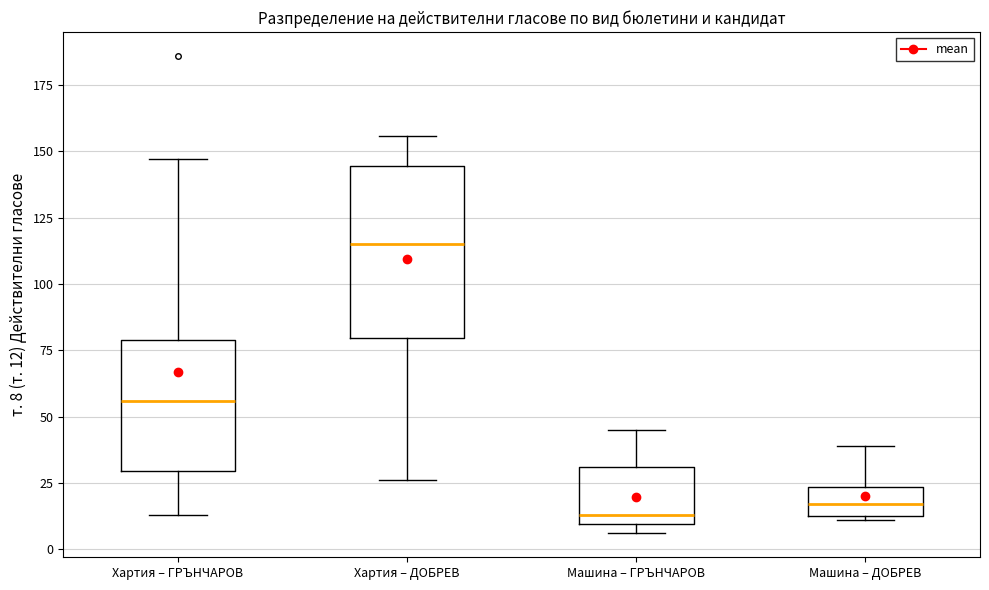

Where does the lower whisker of the box for Хартия – ДОБРЕВ end on the y-axis? The values are not printed on the chart, so give them approximately, as read against the axis.

25